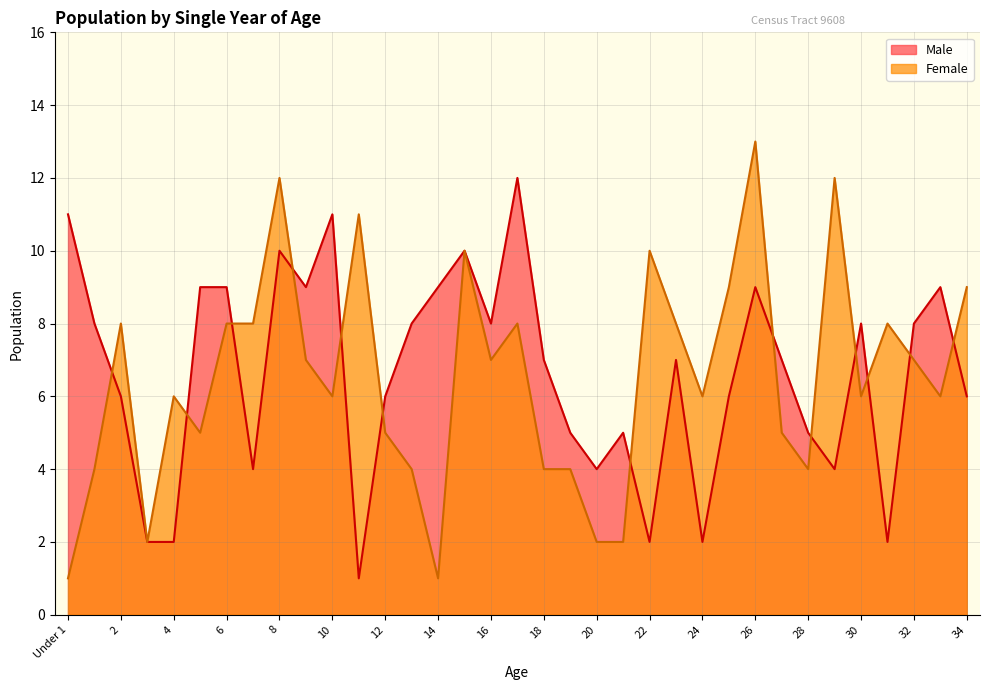

Does the chart display data point markers on the line(s)?

No